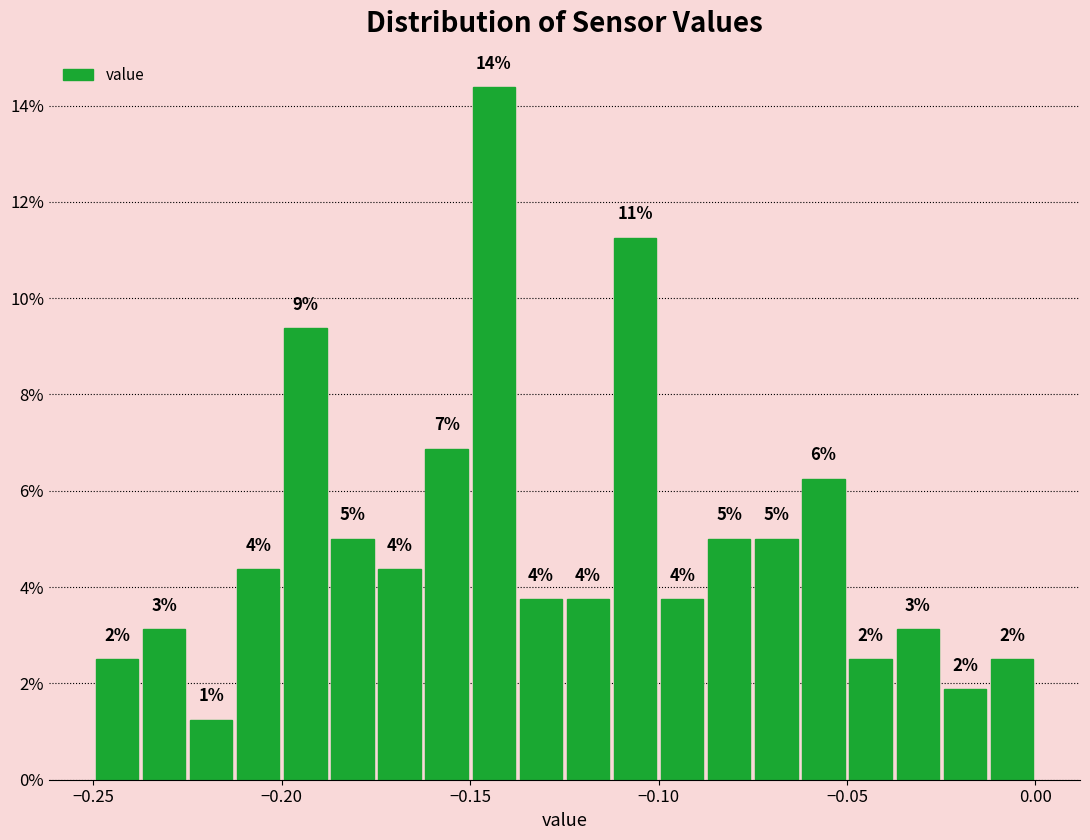

Around what value on the x-axis is the tallest bar? Give the approximate position of its centre, as read against the axis.

-0.145